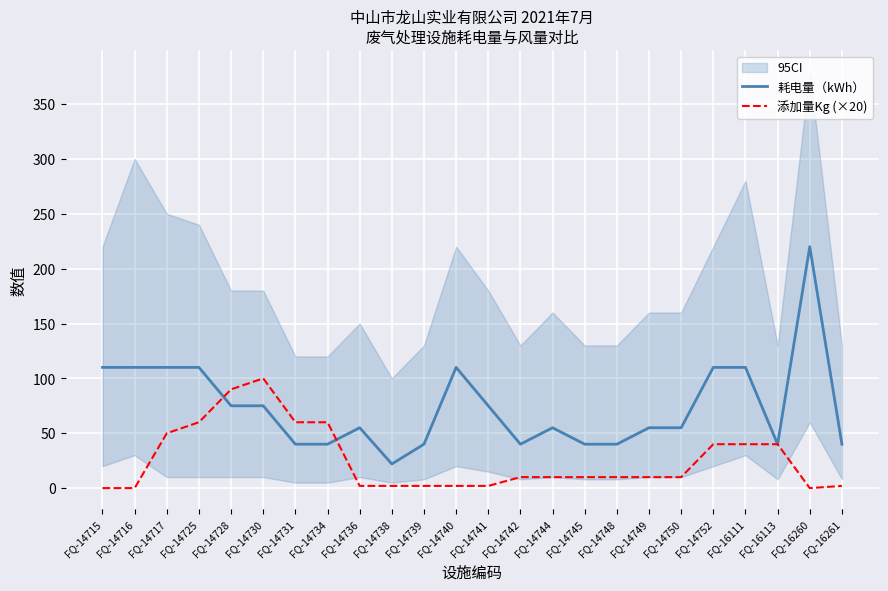

How many lines are shown in the chart?

2